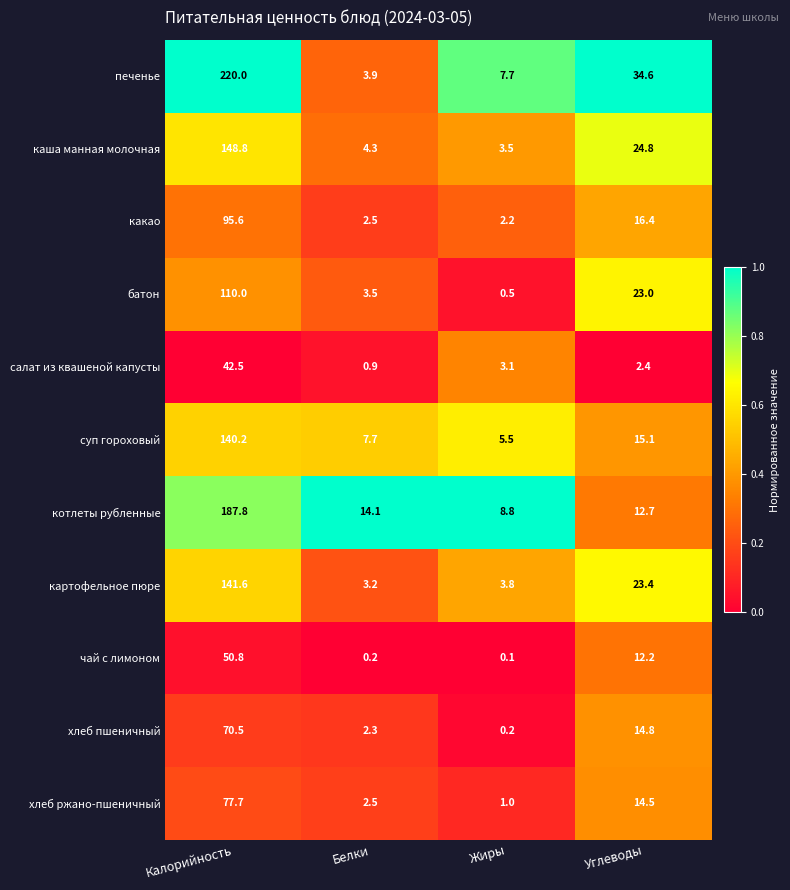

What is the total value across all series at Белки?

45.1